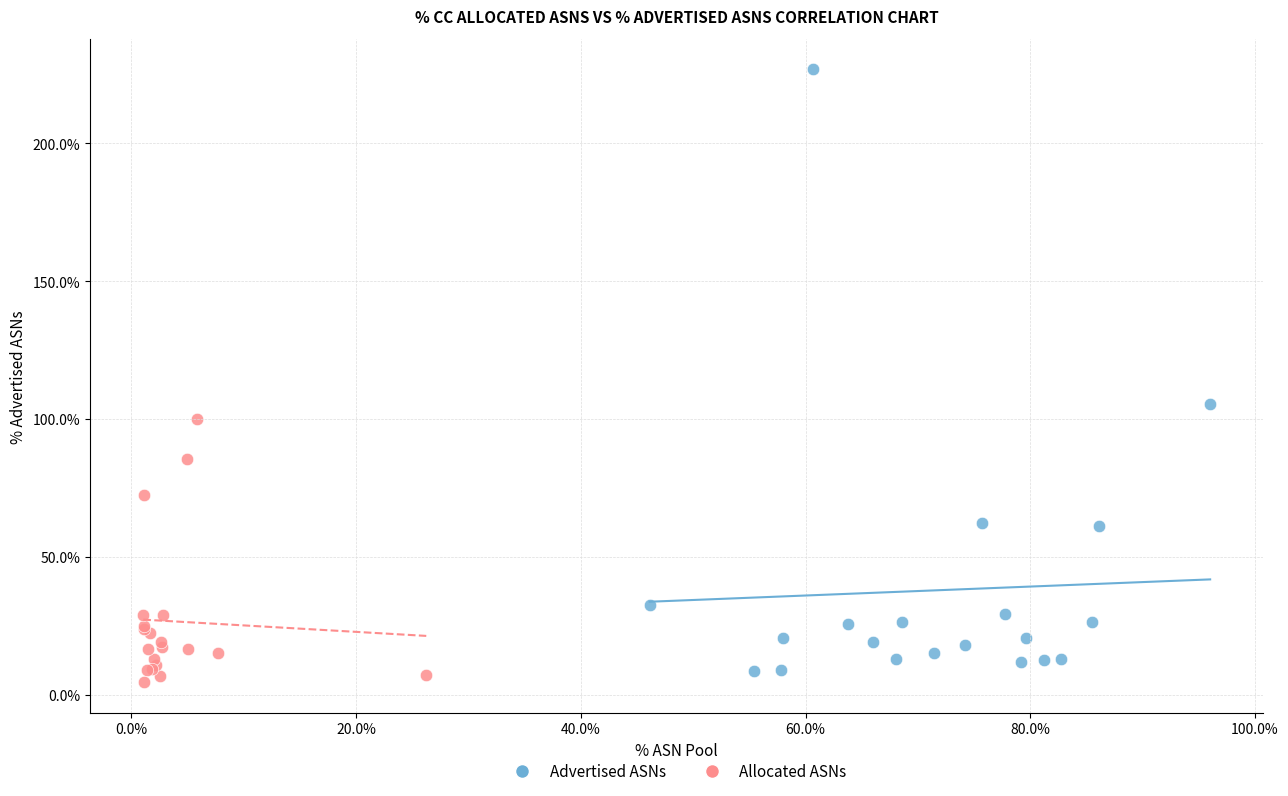

Which series has the widest spread of Y values?

Advertised ASNs